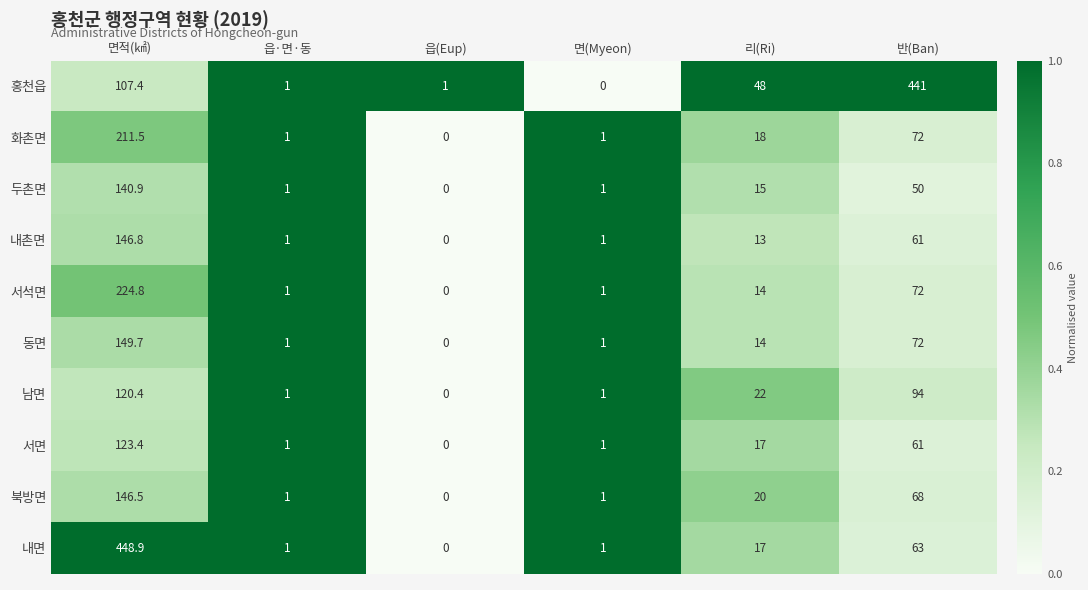

What is the total value across all series at 반(Ban)?

1054.0